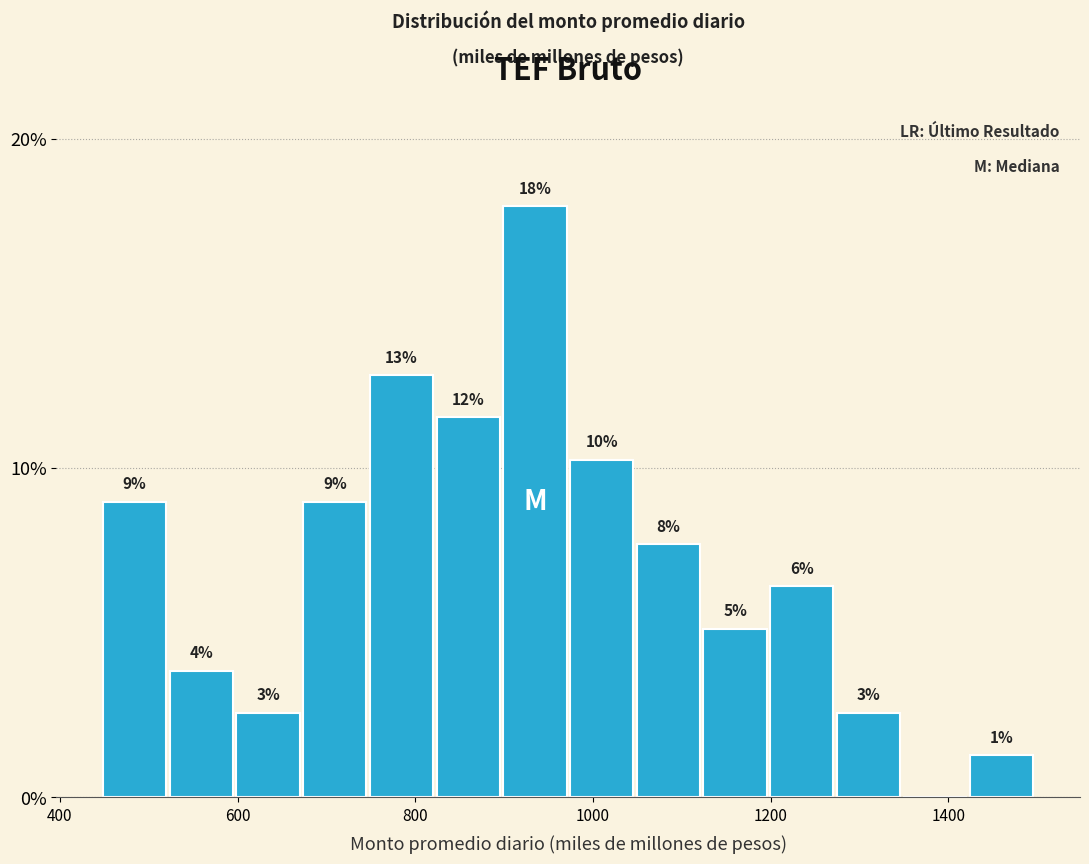

Read against the x-axis, roughly where is the centre of the tallest bar?

940